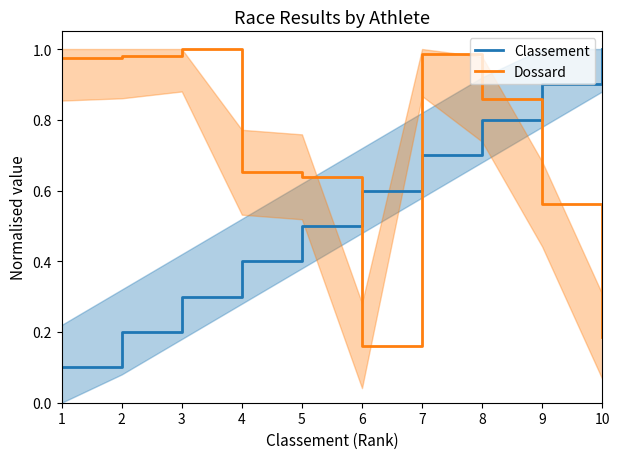

What is the difference between the highest and lowest values at 2?

0.8